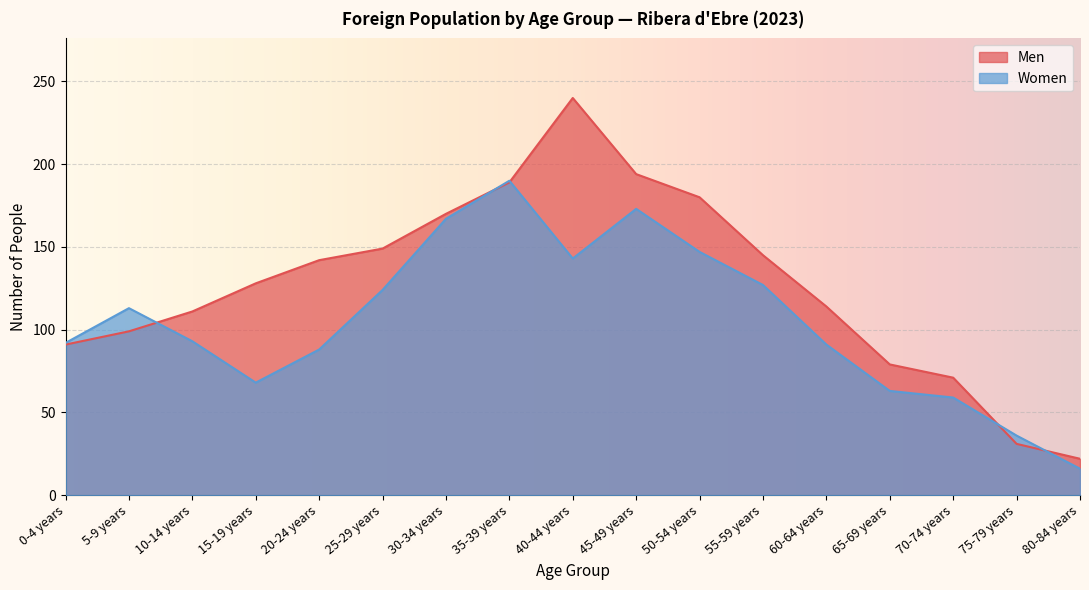

At how many categories does at least one series exceed 178?

4